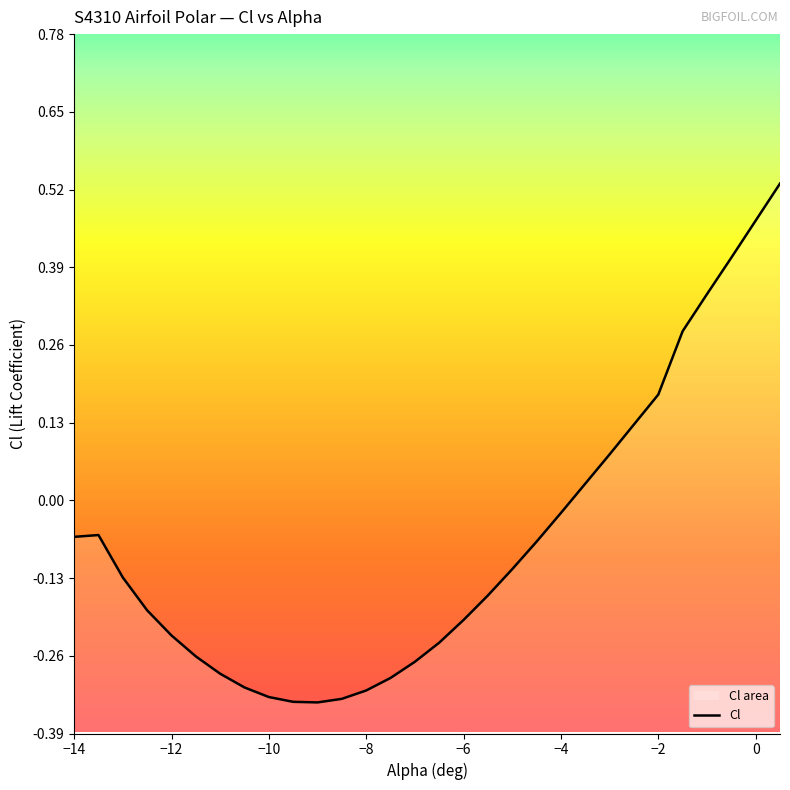

How many values are below 0?

21